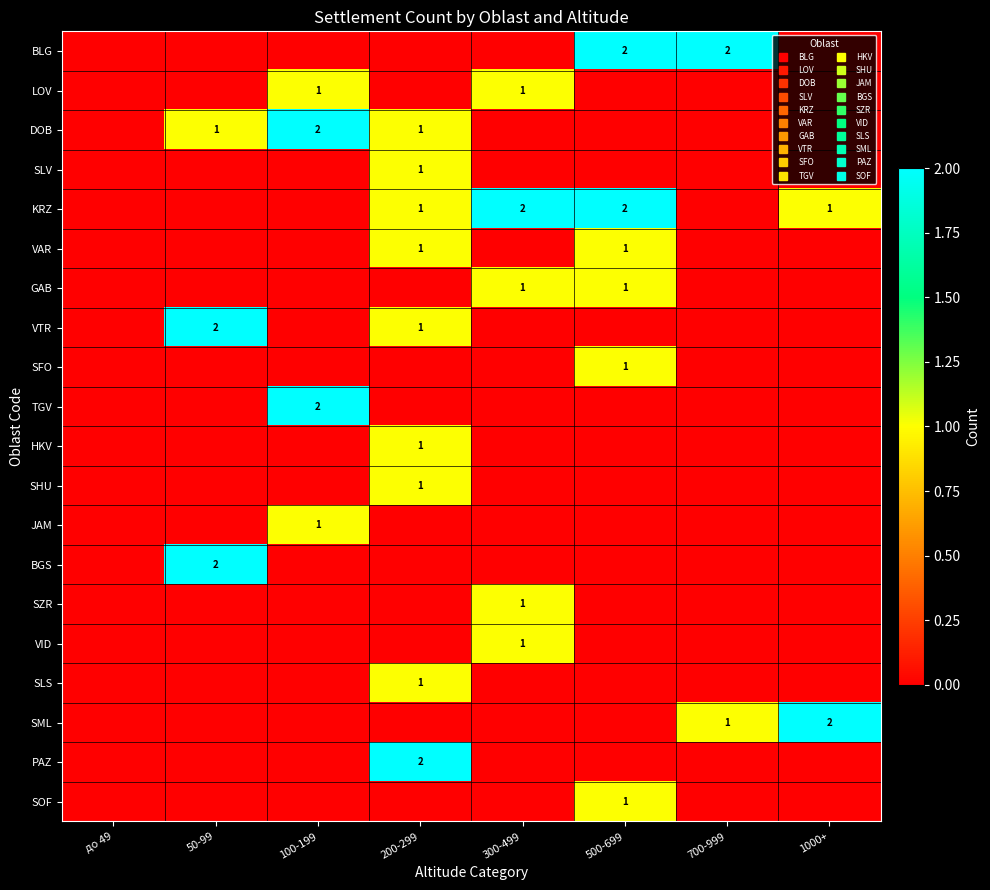

At how many categories does at least one series exceed 0?

7